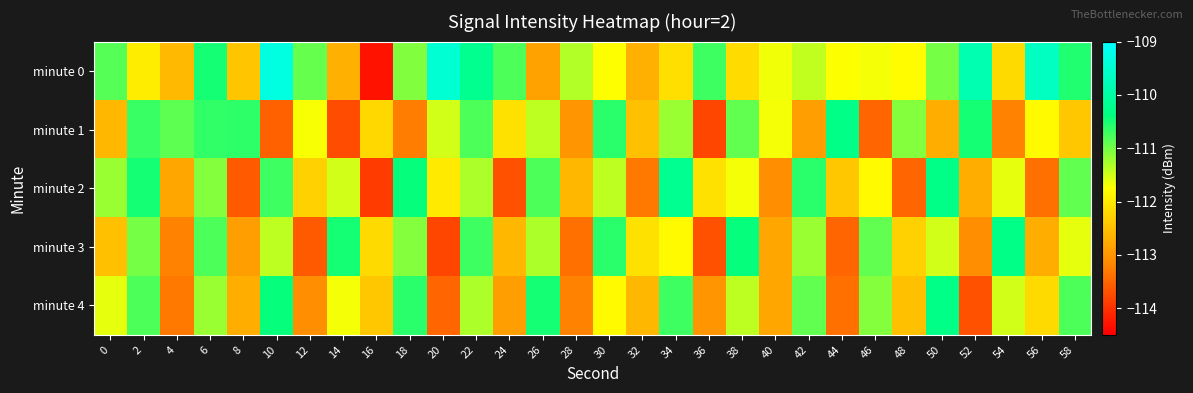

Which category has the highest value across all series?

10